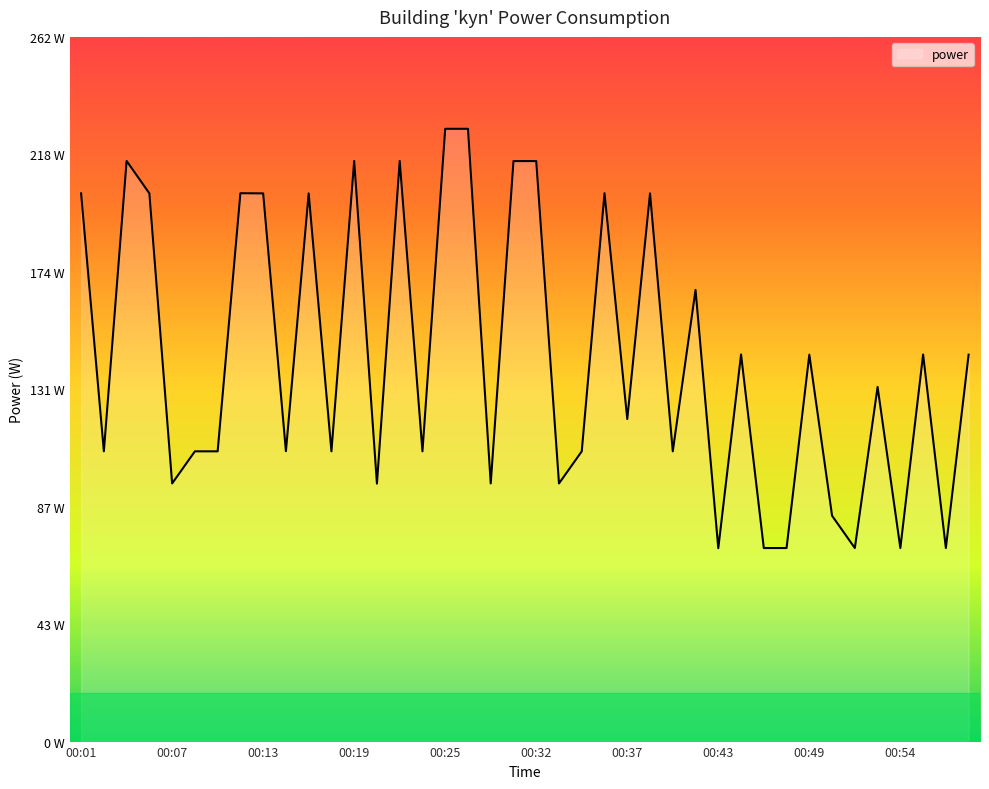

List the labels in order of value, smallest first.

00:43, 00:46, 00:47, 00:51, 00:54, 00:57, 00:50, 00:20, 00:07, 00:28, 00:33, 00:02, 00:08, 00:09, 00:17, 00:23, 00:34, 00:40, 00:14, 00:37, 00:53, 00:49, 00:59, 00:45, 00:56, 00:42, 00:01, 00:06, 00:13, 00:16, 00:39, 00:11, 00:36, 00:30, 00:32, 00:04, 00:19, 00:22, 00:25, 00:27